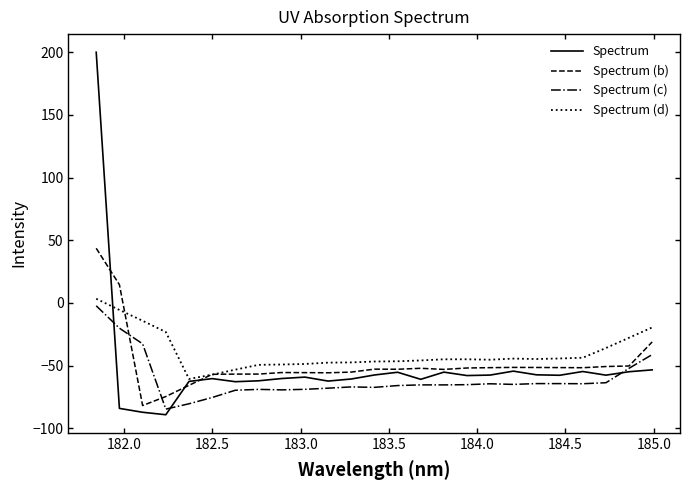

Which series has the largest range (max minus min)?

Spectrum